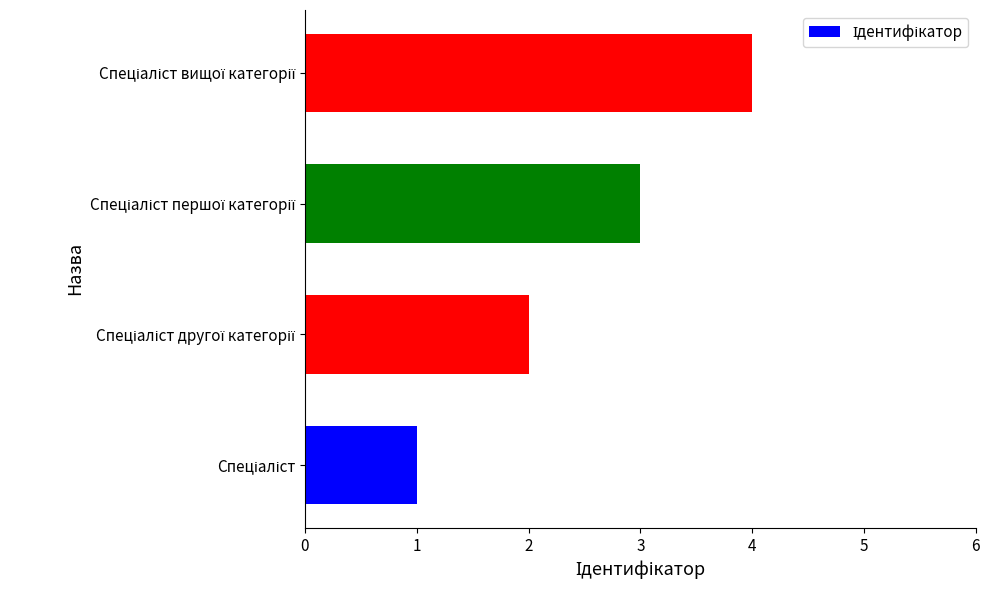

What is the maximum value shown in the chart?

4